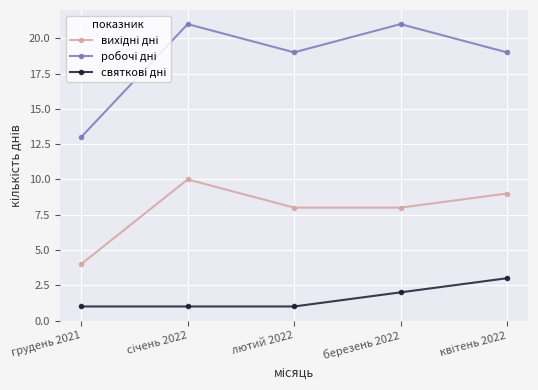

Does the chart have visible grid lines?

Yes